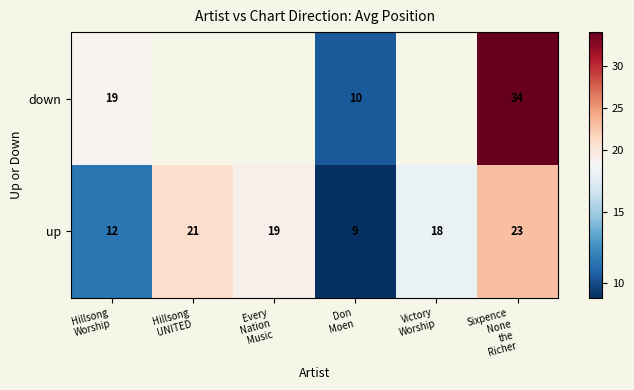

What is the minimum value for up?

9.0